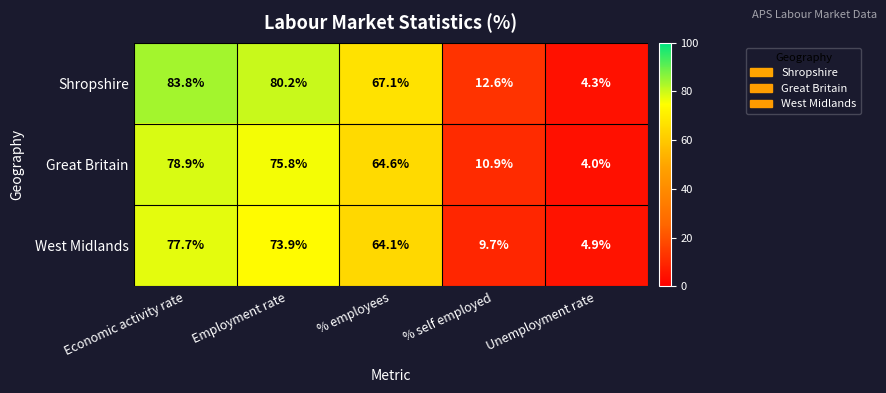

Is it true that Shropshire equals 12.6 at % self employed?

True